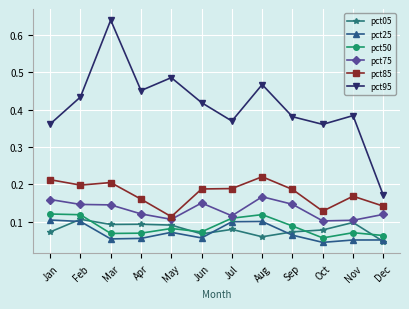

Which series has the widest spread of values?

pct95